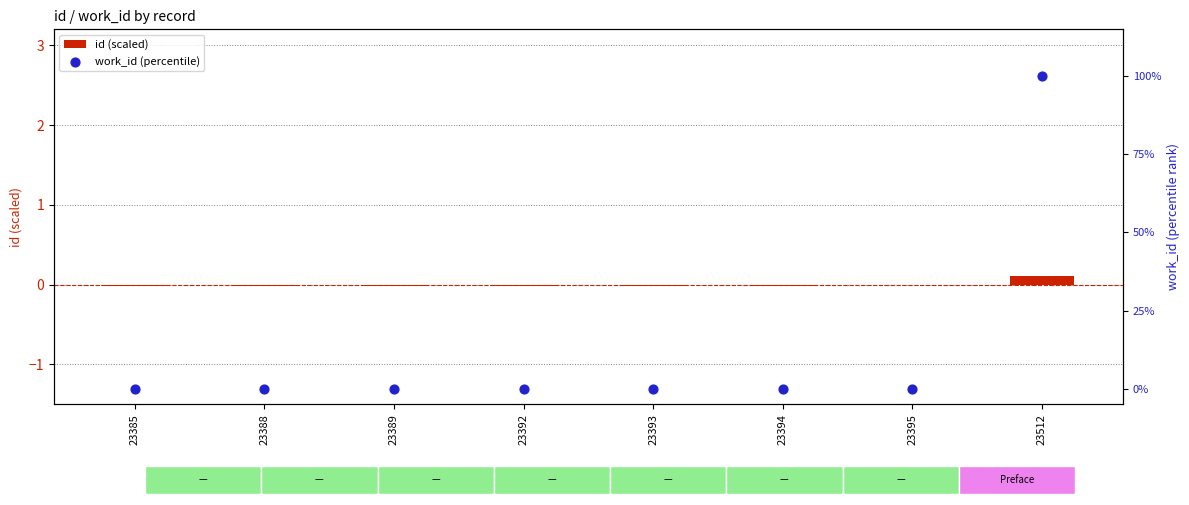

At how many categories does at least one series exceed 0?

1